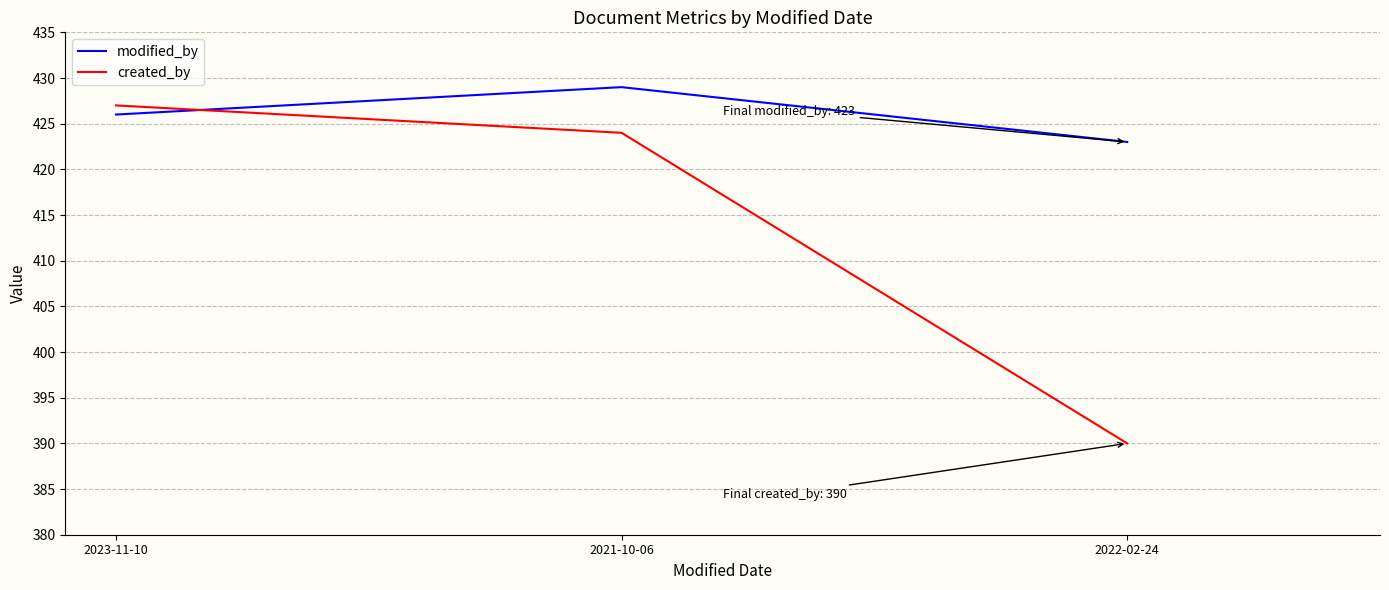

Does the chart have visible grid lines?

Yes